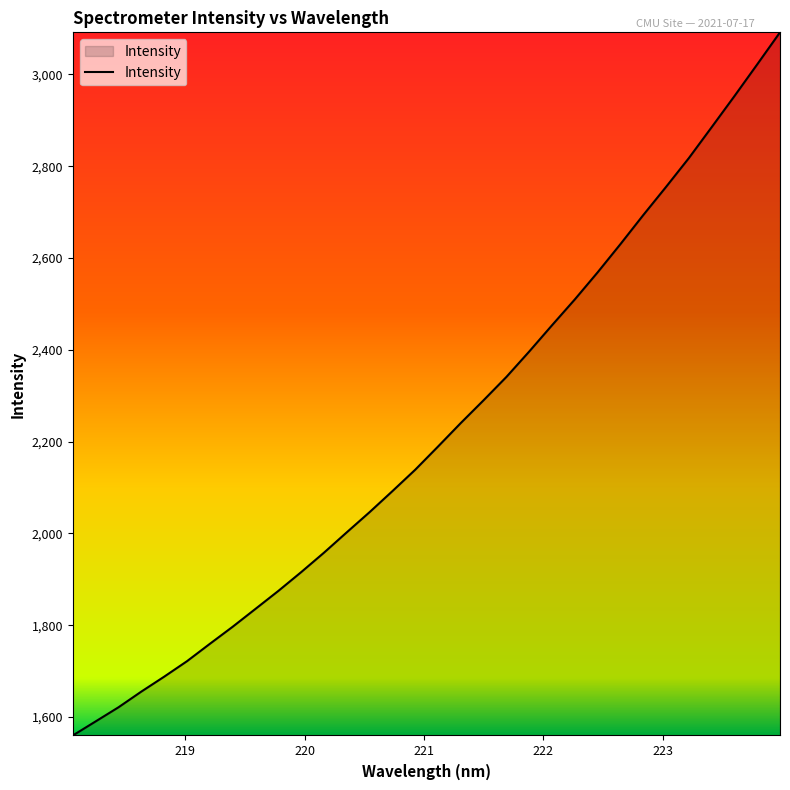

How many lines are shown in the chart?

1